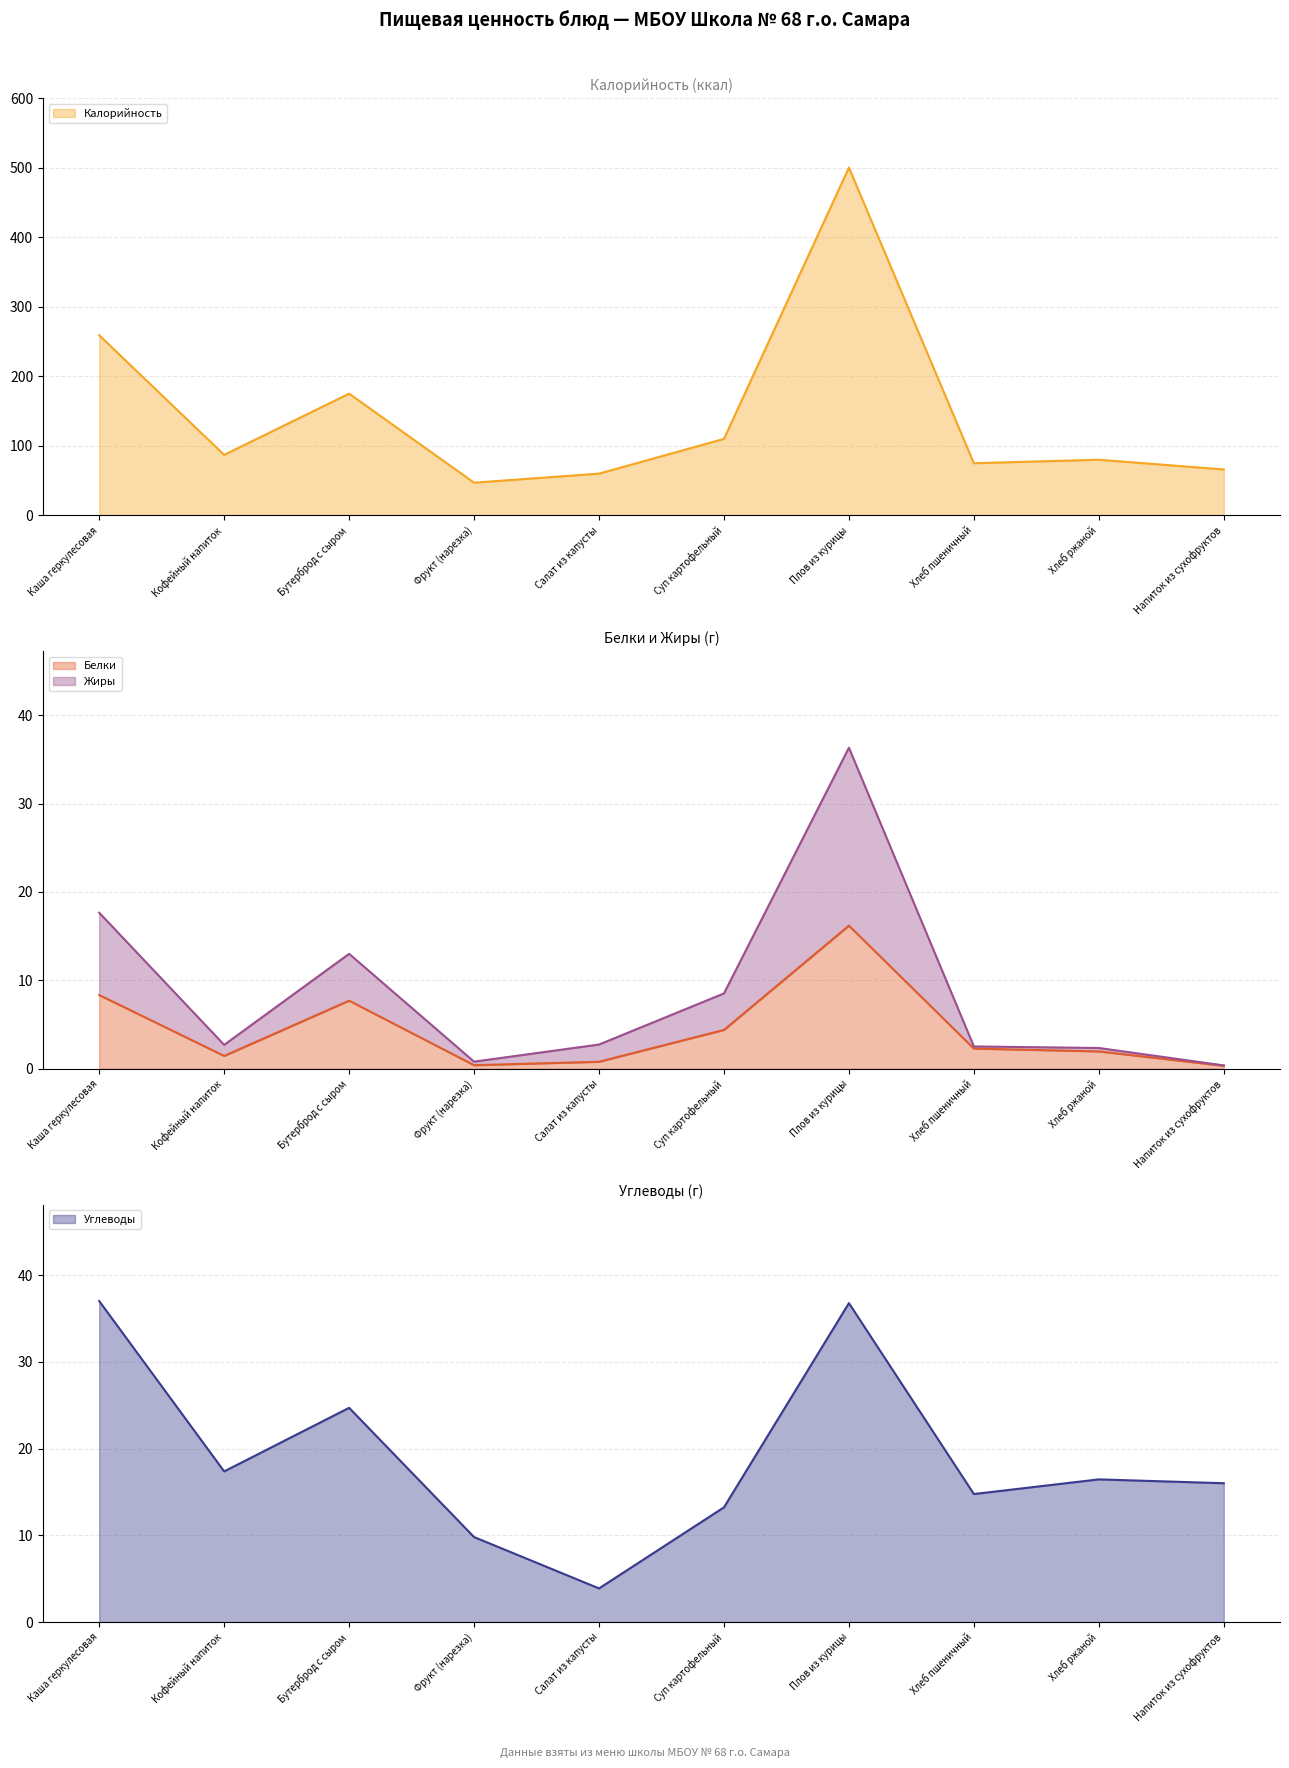

At which category does Углеводы reach its first local peak?

Бутерброд с сыром